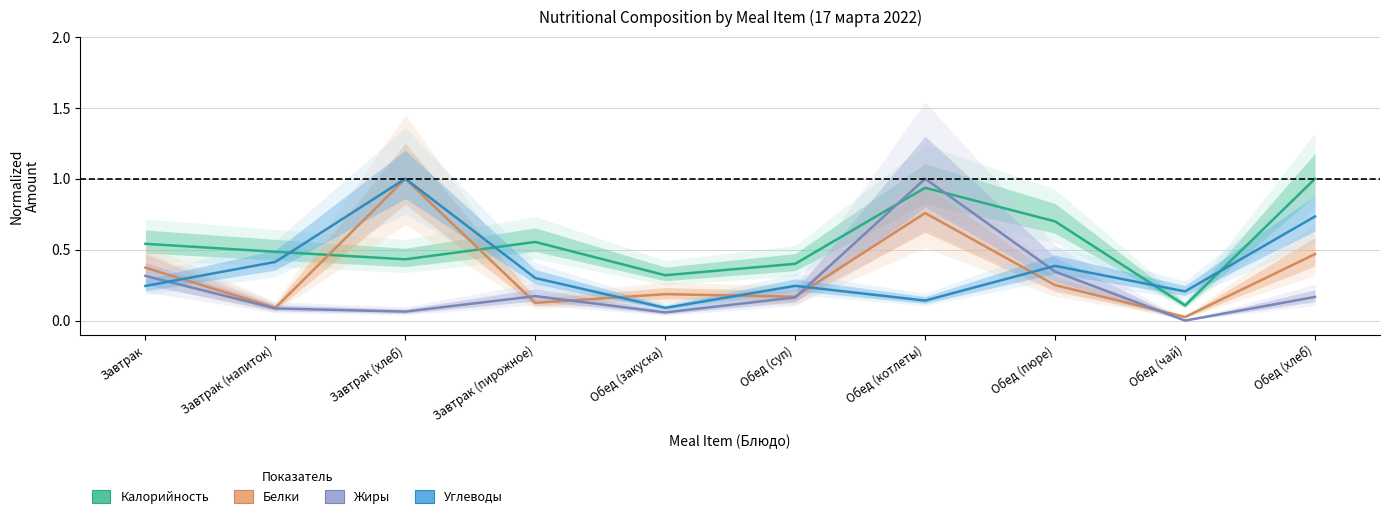

Which series ends up on top after the final intersection of Калорийность and Жиры?

Калорийность